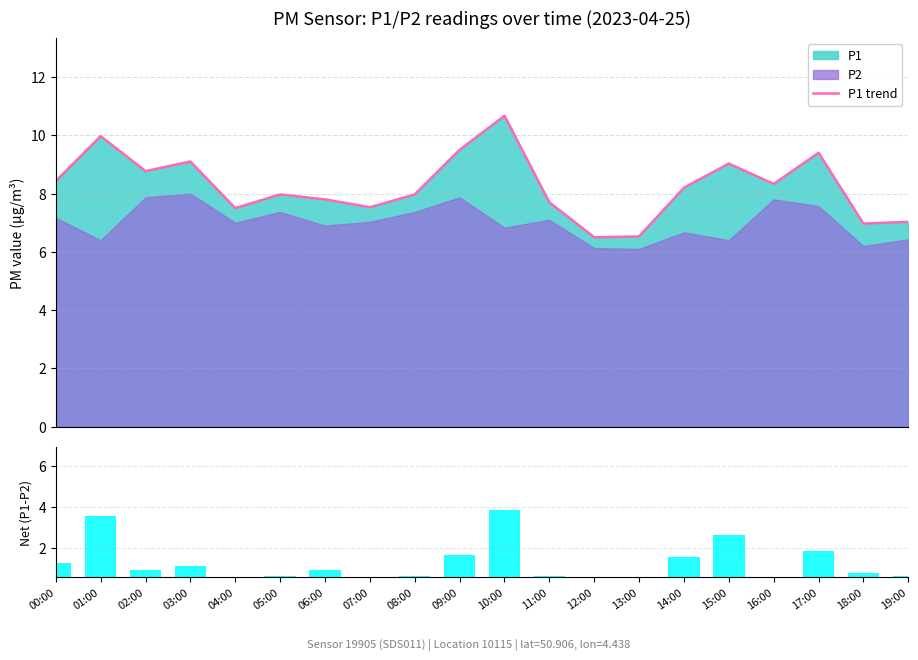

At which category does the chart reach its minimum across all series?

12:00